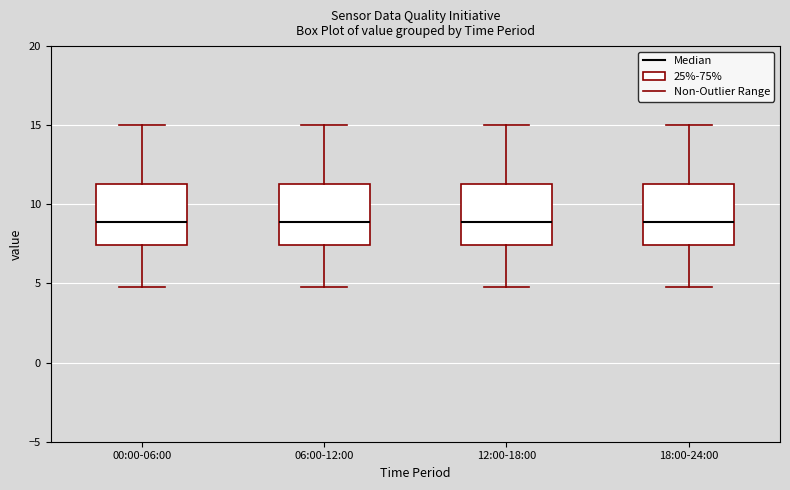

Where does the lower whisker of the box for 06:00-12:00 end on the y-axis? The values are not printed on the chart, so give them approximately, as read against the axis.

5.0